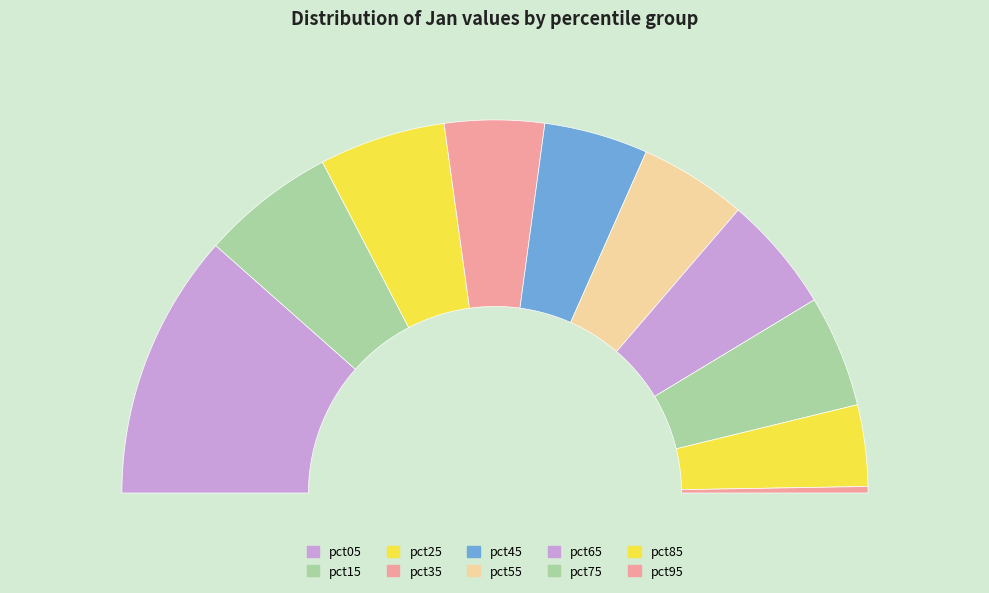

True or false: pct15 accounts for 12% of the total.

True